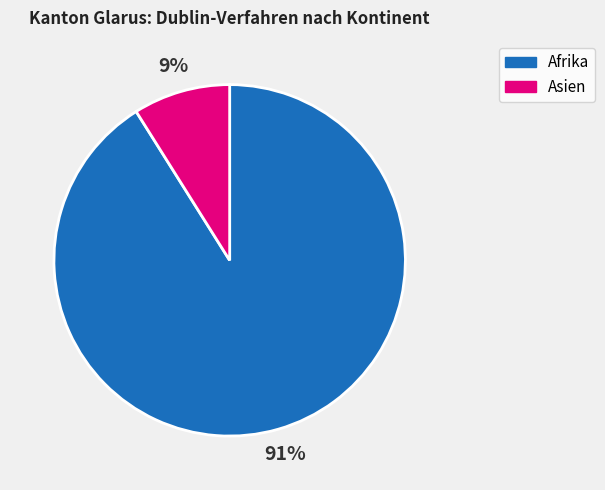

To the nearest percent, what is the difference between the largest and smallest slice percentages?

82%